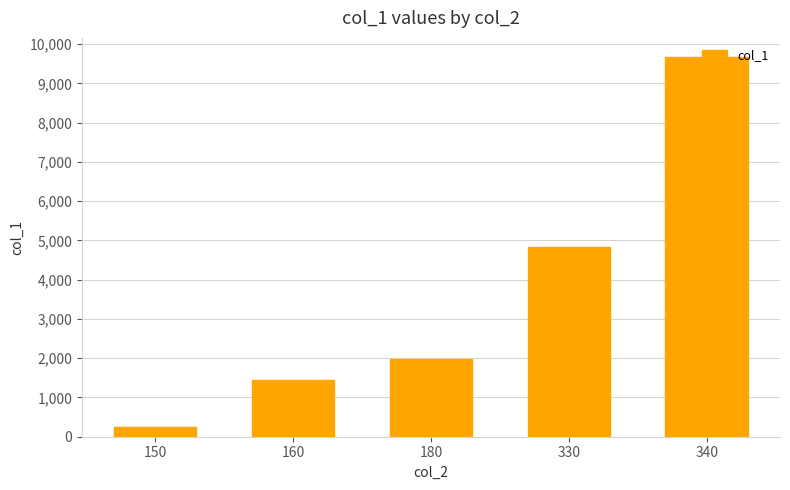

The chart shows a value of 1992 at 180. True or false?

True